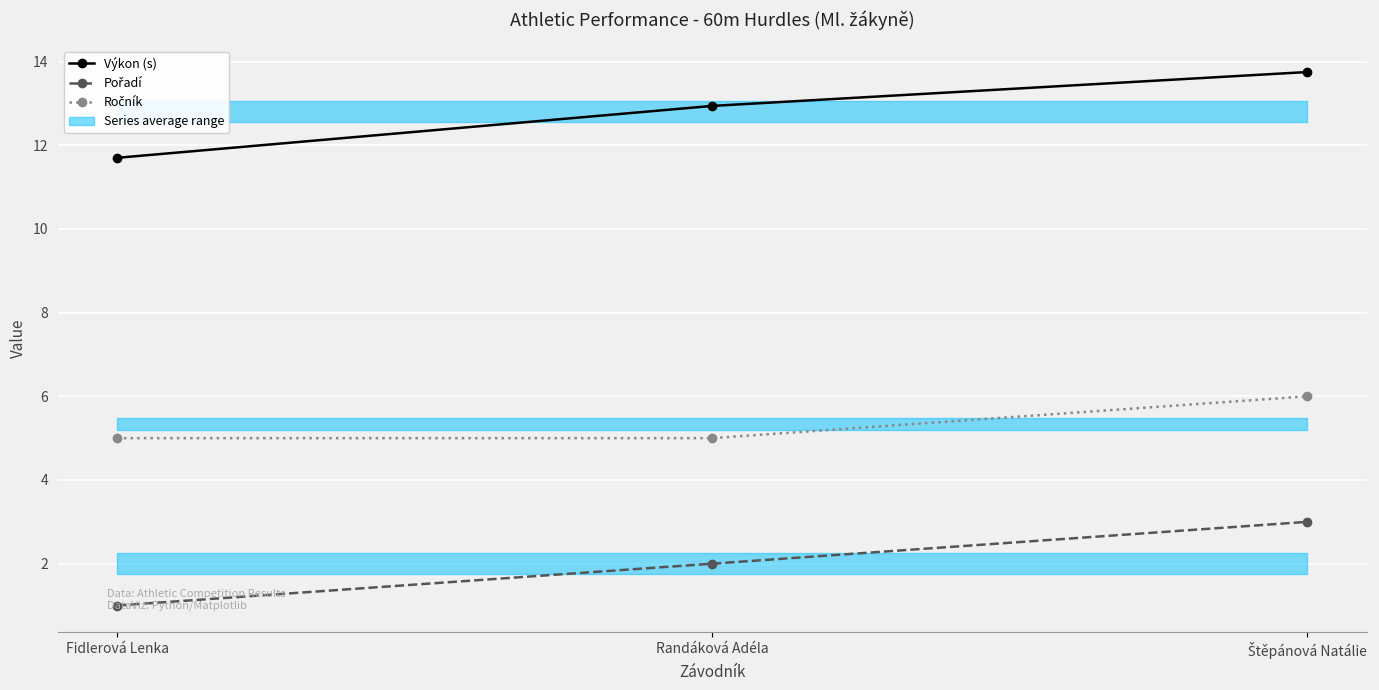

Does the chart display data point markers on the line(s)?

Yes